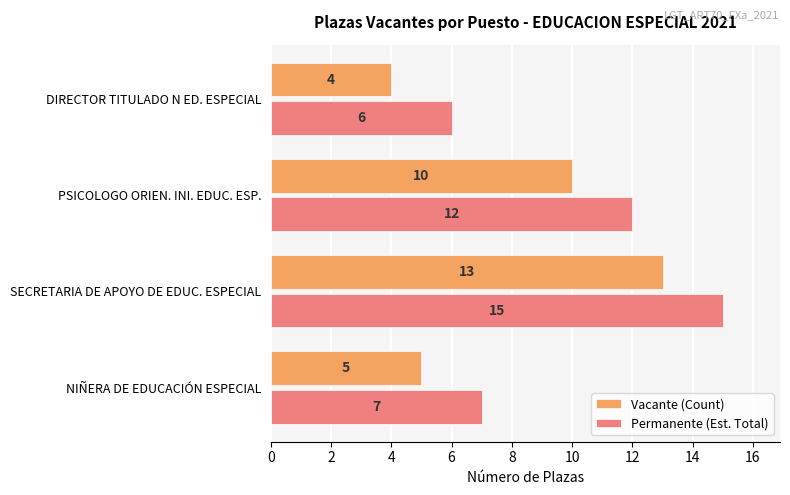

The Permanente (Est. Total) series shows 26 at SECRETARIA DE APOYO DE EDUC. ESPECIAL. True or false?

False